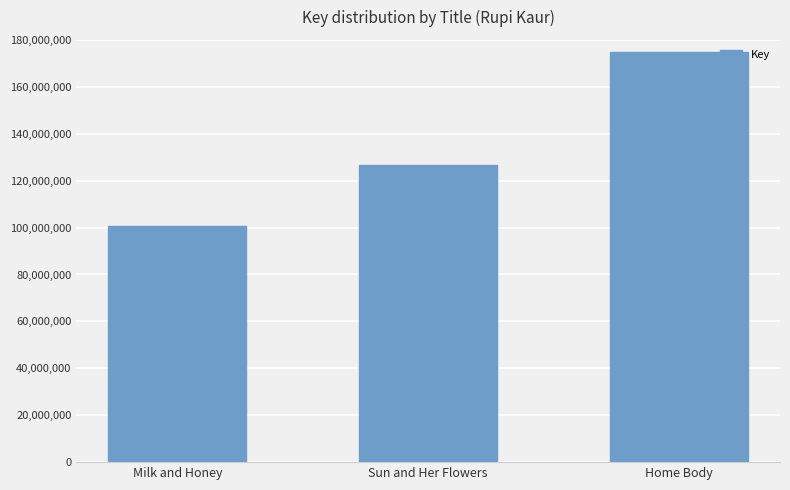

What position from the left is Sun and Her Flowers?

2